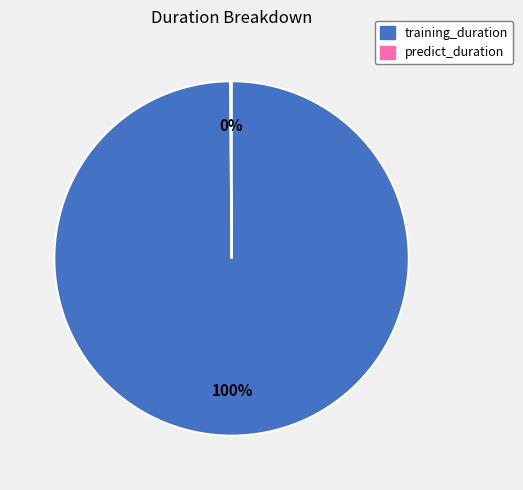

Which slice is the largest?

training_duration